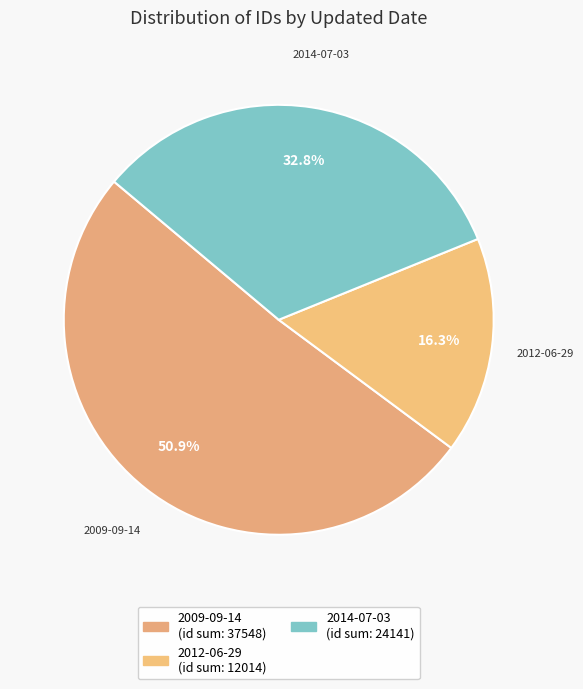

To the nearest percent, what portion does 2014-07-03 represent?

33%